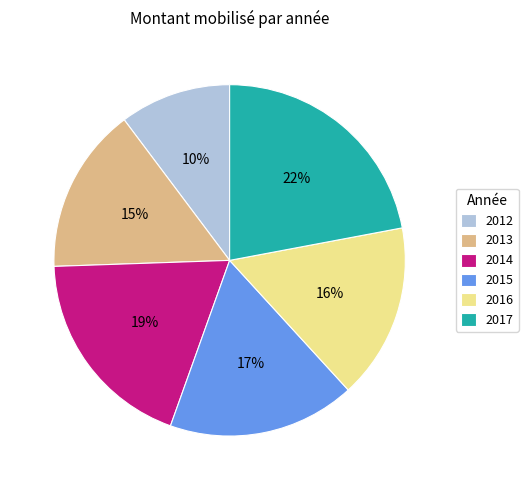

Does 2013 account for over 50% of the chart?

No